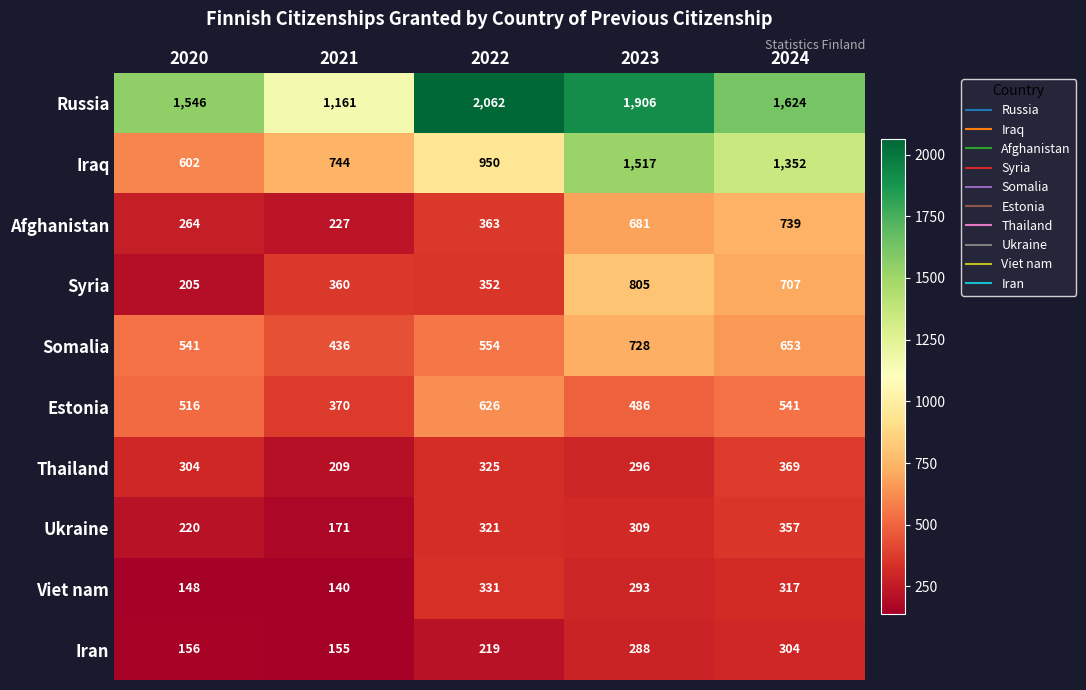

Read the Viet nam value at 2022, to the nearest 10.

330